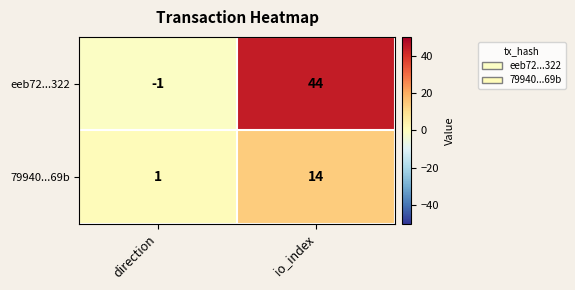

How many categories are shown in the chart?

2